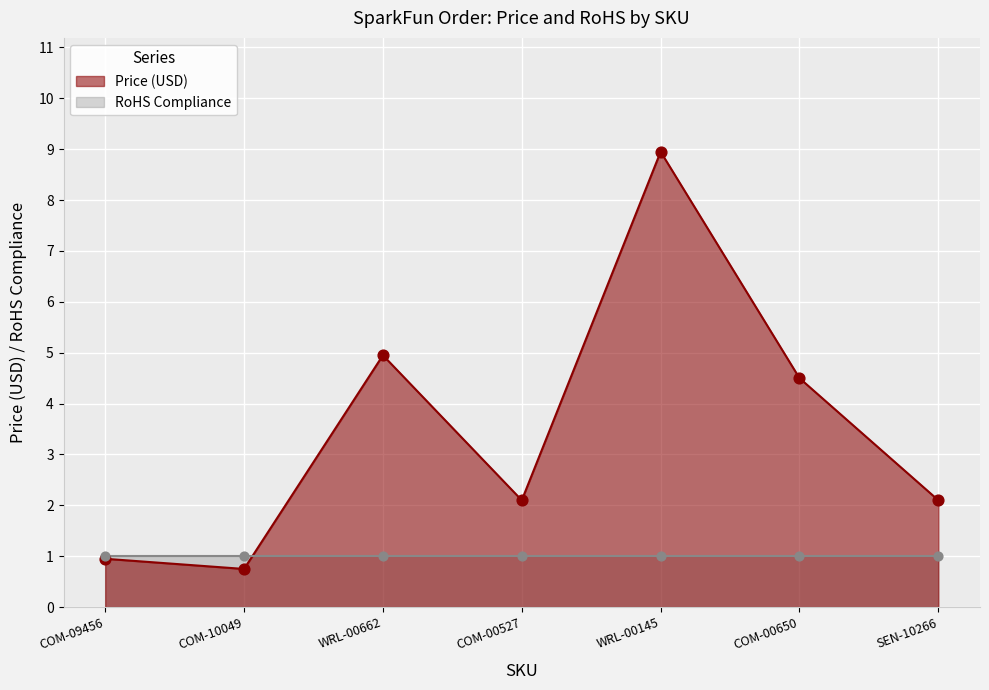

What is the change in value from COM-09456 to COM-00527?

+1.2